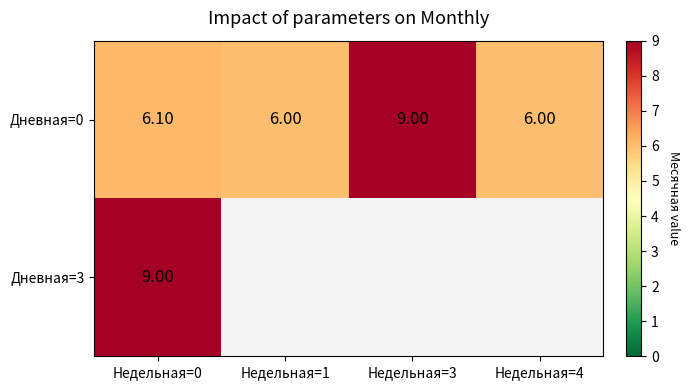

What is the greatest value displayed?

9.0